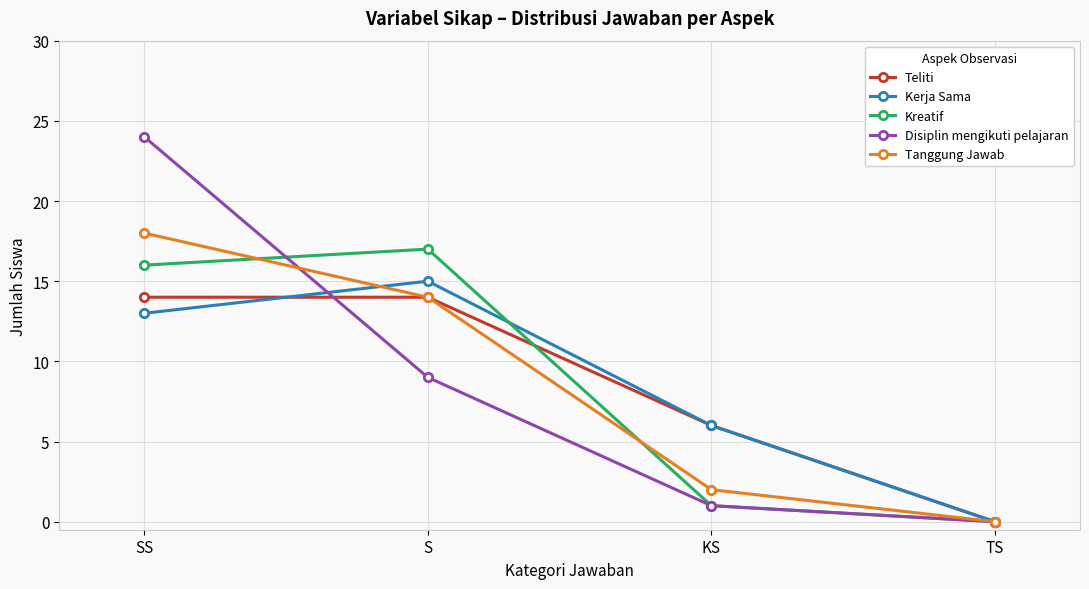

What is the sum of the Teliti values at KS and SS?

20